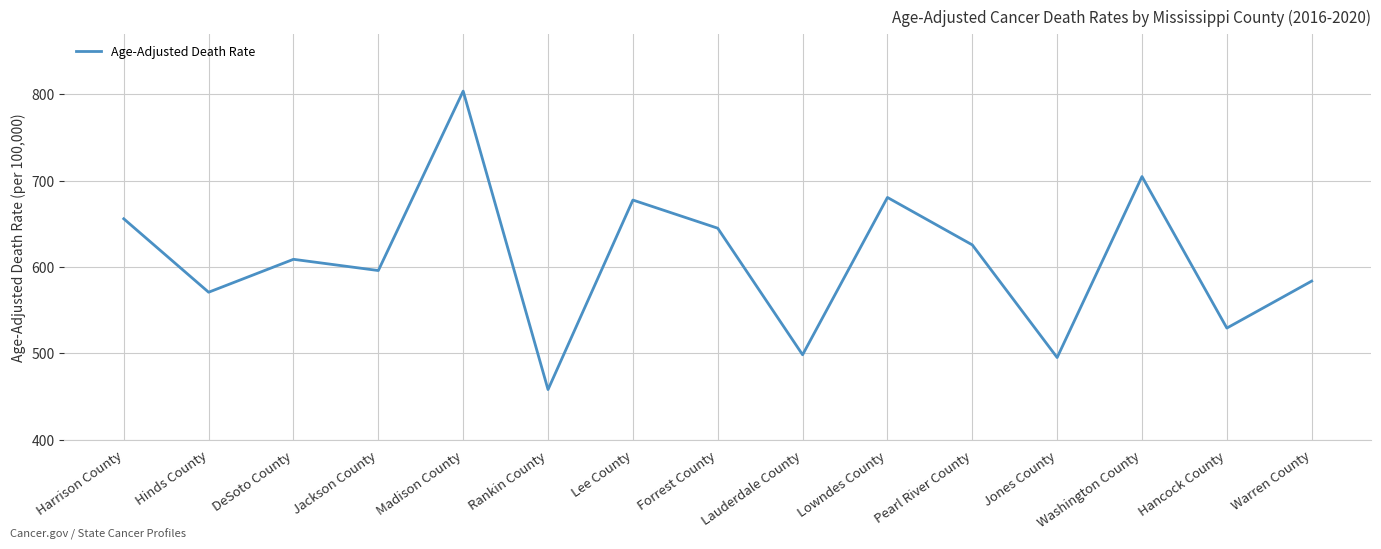

Reading right to left, list all the values displayed in this chart.

583.8	529.4	704.8	495.3	625.7	680.6	498.5	645.0	677.6	458.2	803.7	596.0	609.0	570.9	655.9